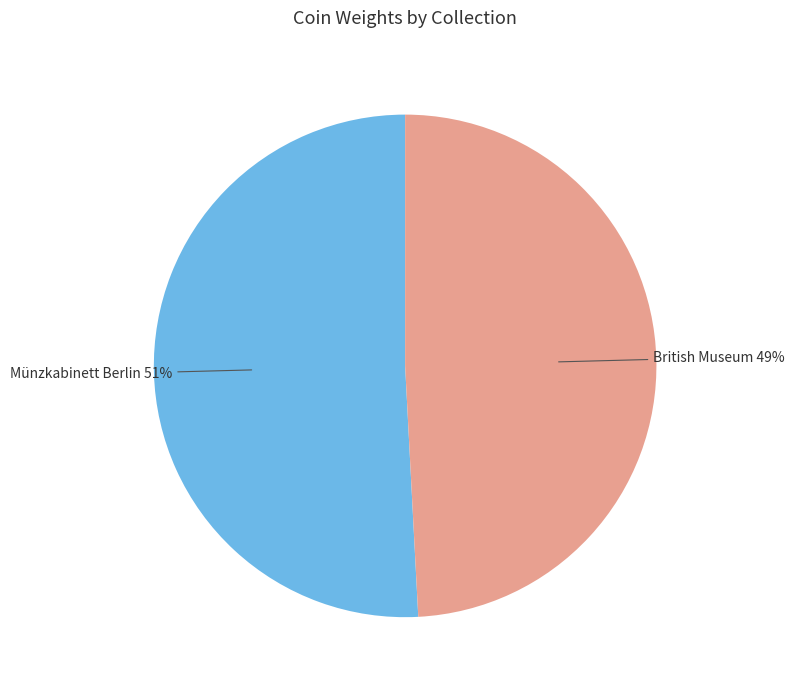

Is there any slice that represents more than half of the pie?

Yes